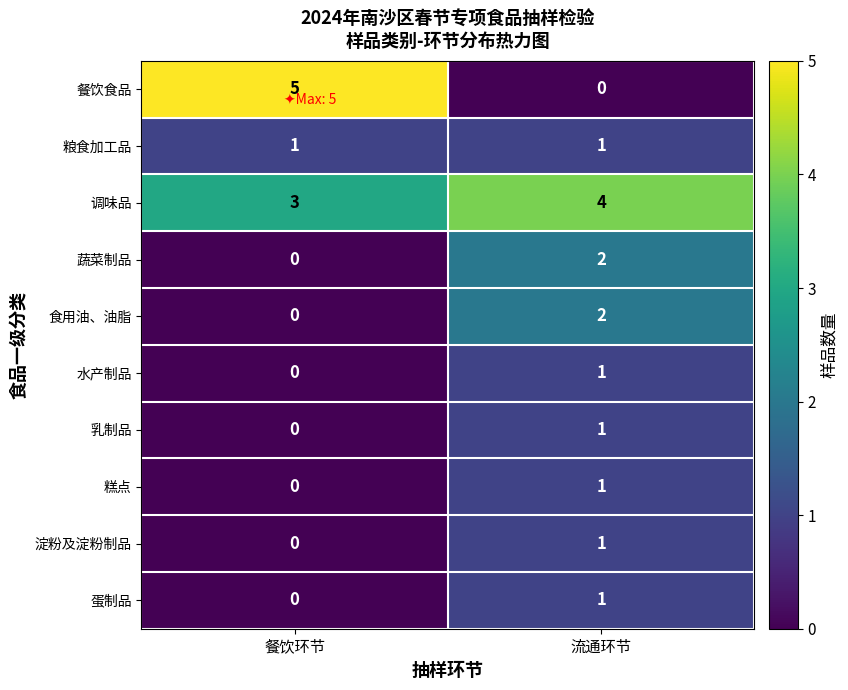

Reading left to right, extract all data points from this chart.

餐饮食品: 5	0
粮食加工品: 1	1
调味品: 3	4
蔬菜制品: 0	2
食用油、油脂: 0	2
水产制品: 0	1
乳制品: 0	1
糕点: 0	1
淀粉及淀粉制品: 0	1
蛋制品: 0	1